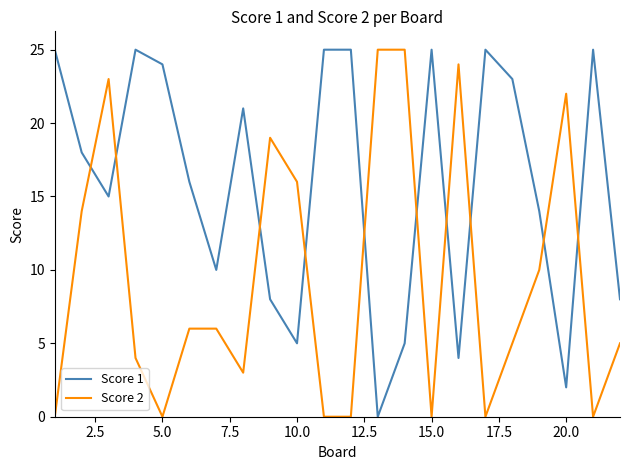

Which series has the largest total across all categories?

Score 1